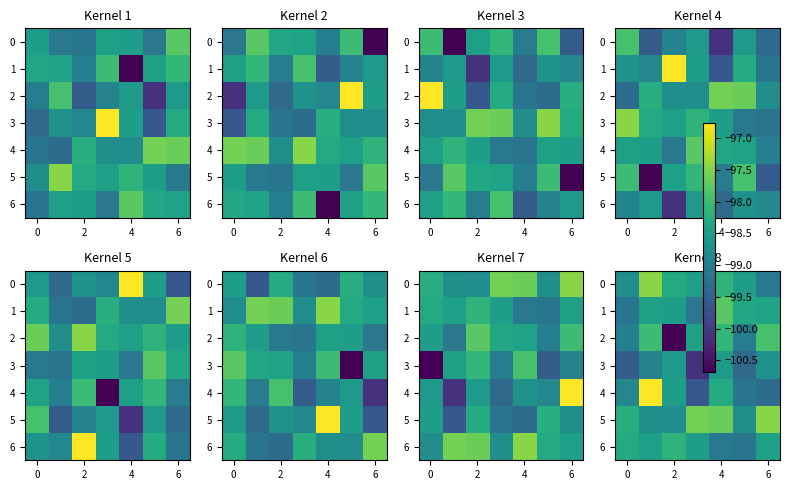

Which category has the highest value in the 3 series?

2